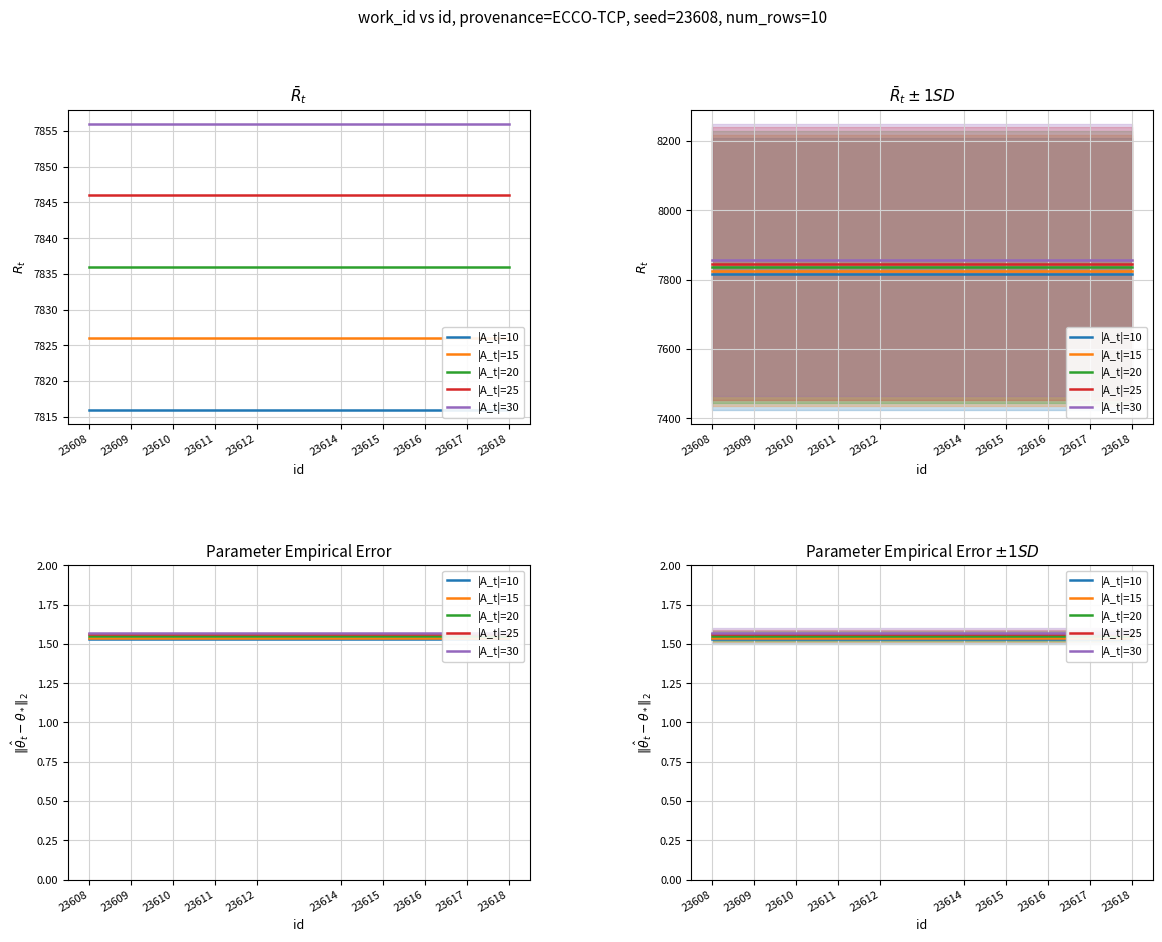

Rank the series at 23611 from lowest to highest value.

|A_t|=10, |A_t|=15, |A_t|=20, |A_t|=25, |A_t|=30